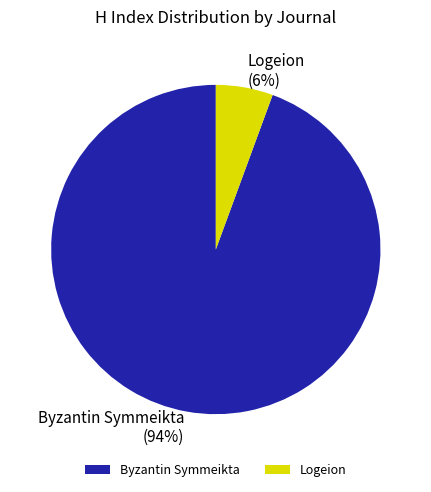

Do Logeion and Byzantin Symmeikta together represent more than half of the pie?

Yes